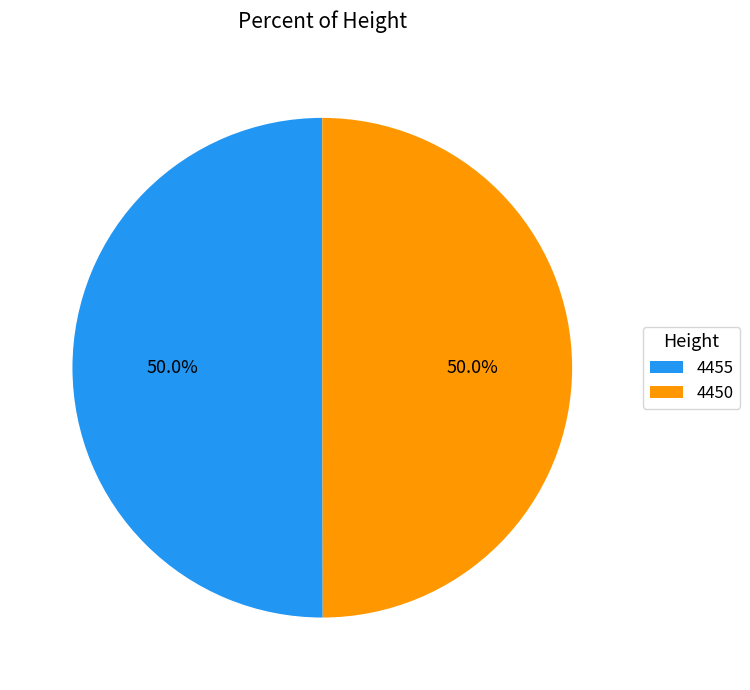

How much of the chart is everything except 4450?

50.0%